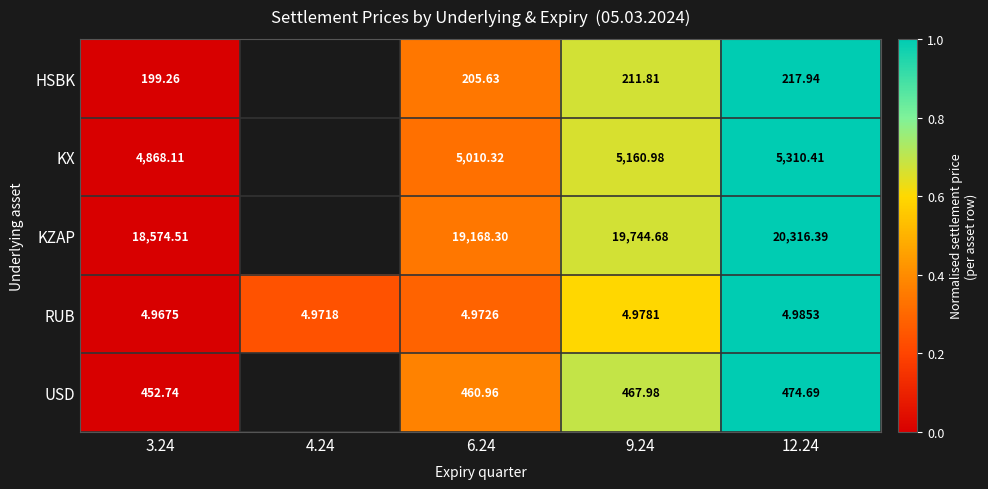

Is the value of KX at 3.24 greater than the value of RUB at 9.24?

Yes